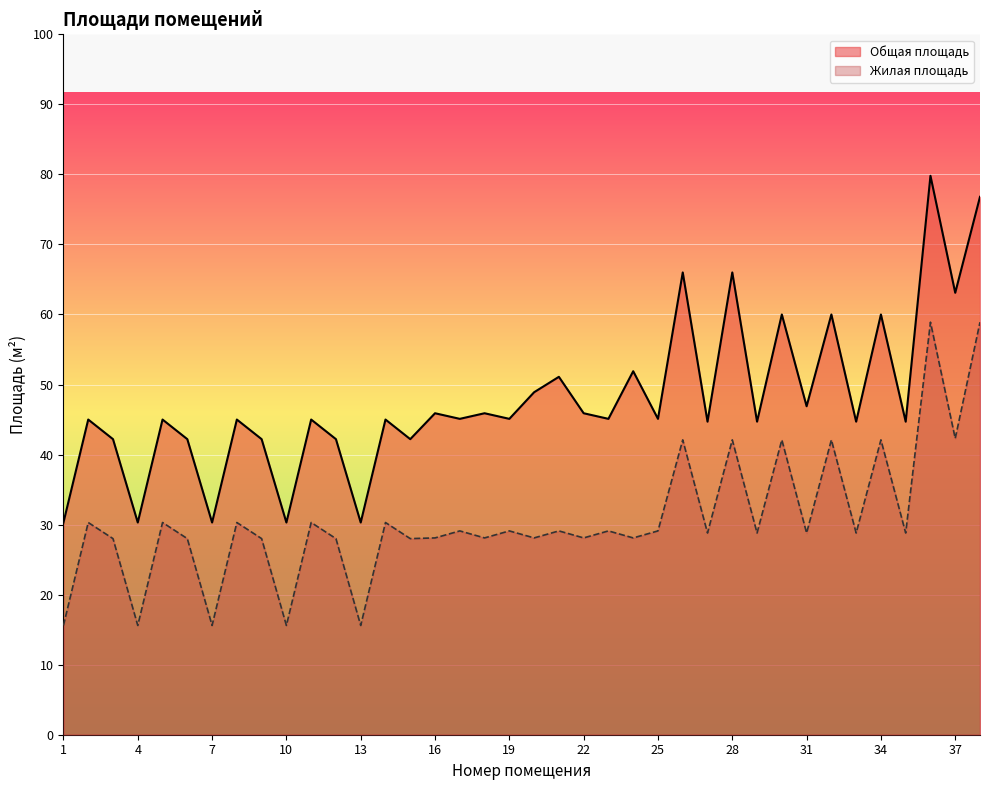

The value of Жилая площадь at 27 is 41.6. True or false?

False